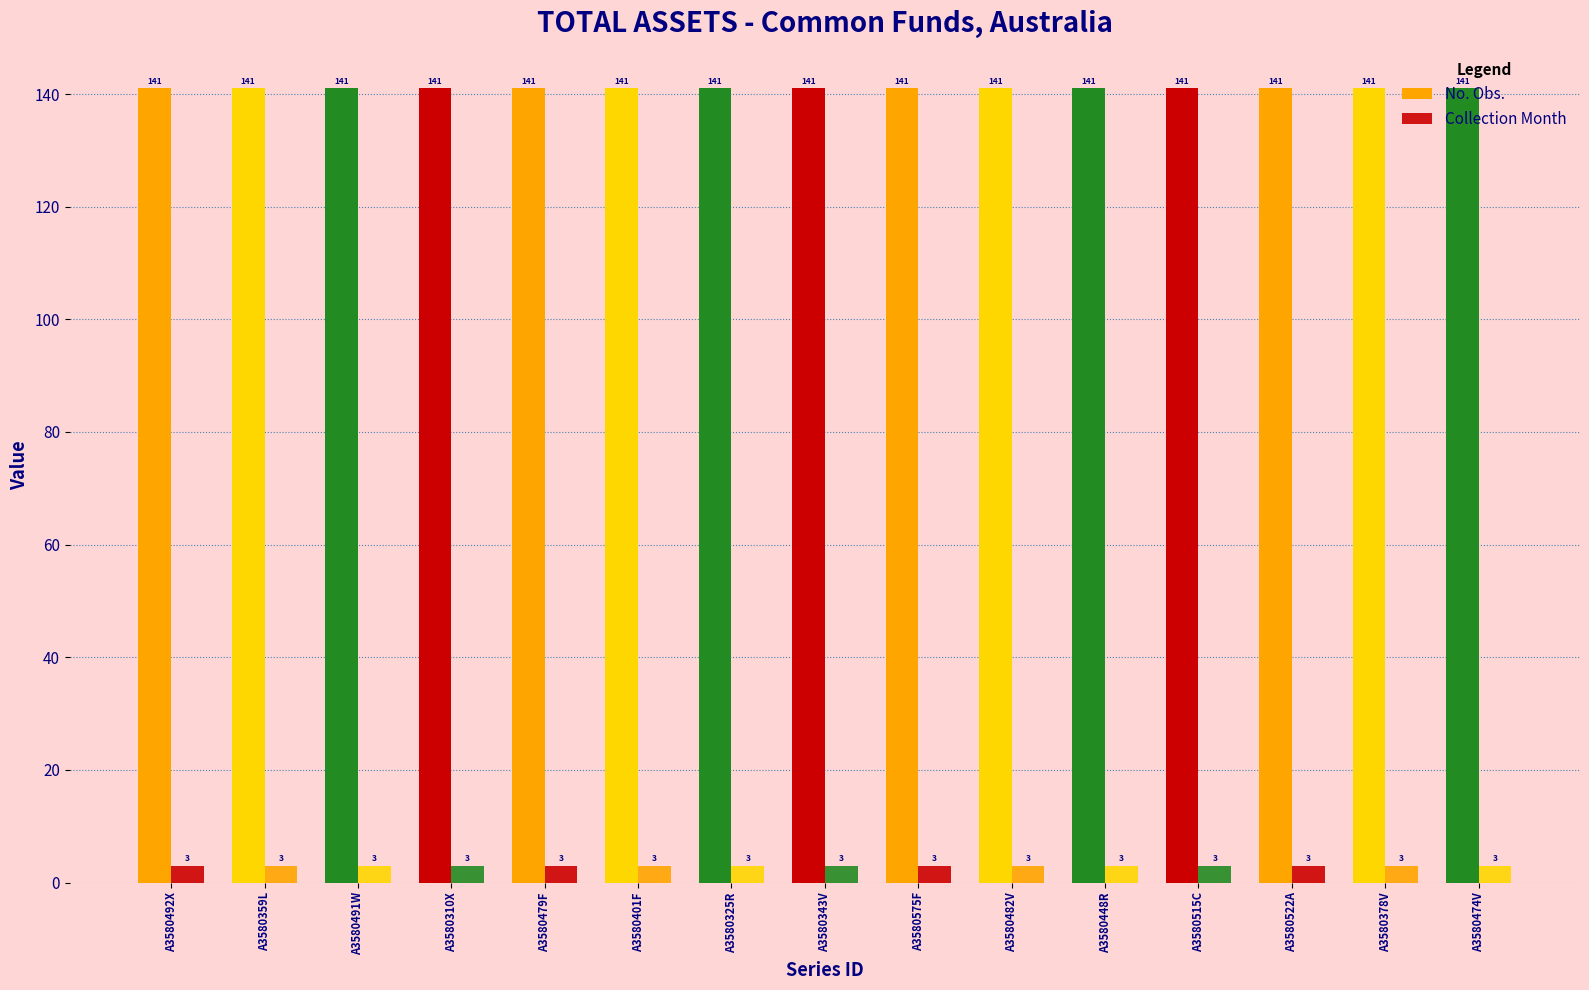

How many groups of bars are there?

15